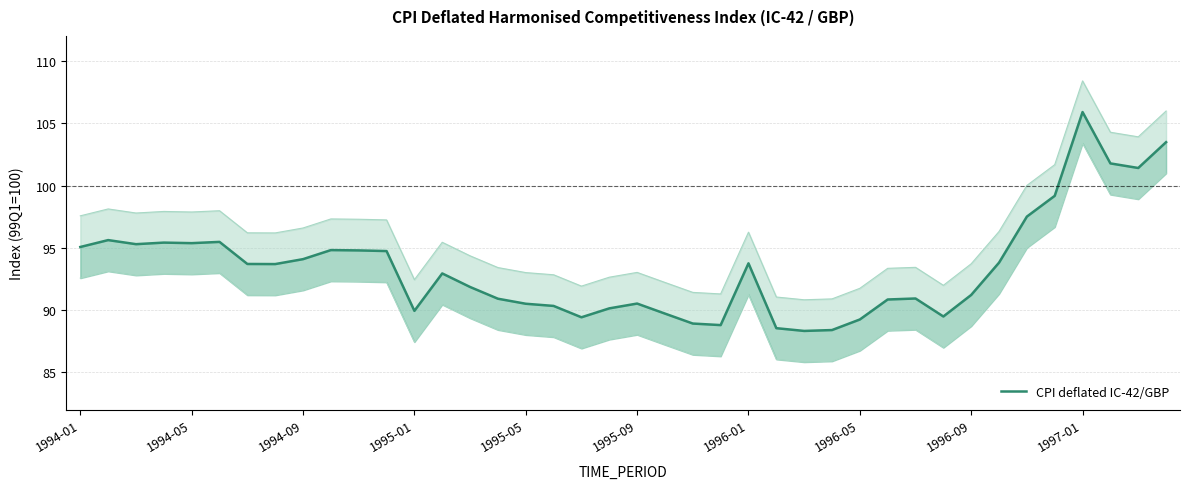

What is the maximum value shown in the chart?

105.9